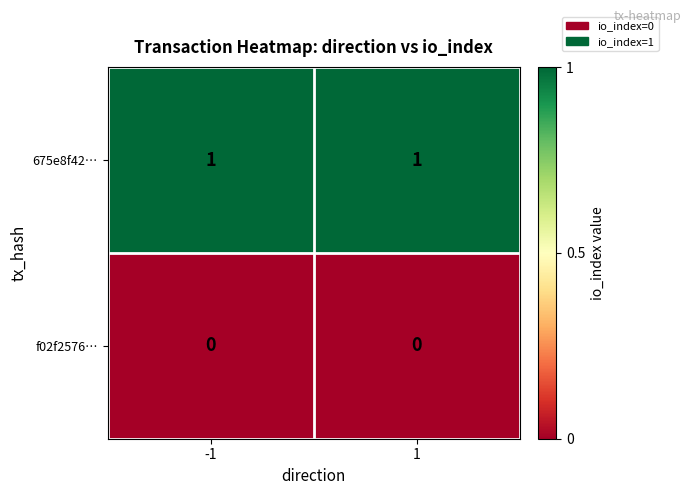

The f02f2576… series shows 0 at 1. True or false?

True